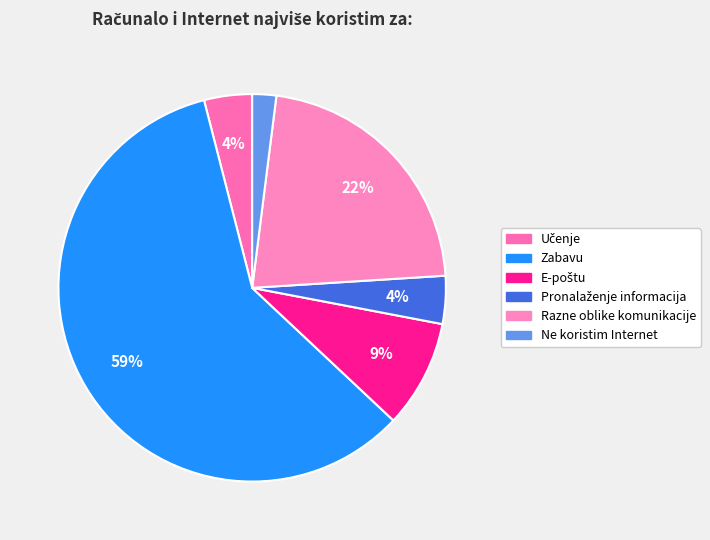

How many slices are in this pie chart?

6